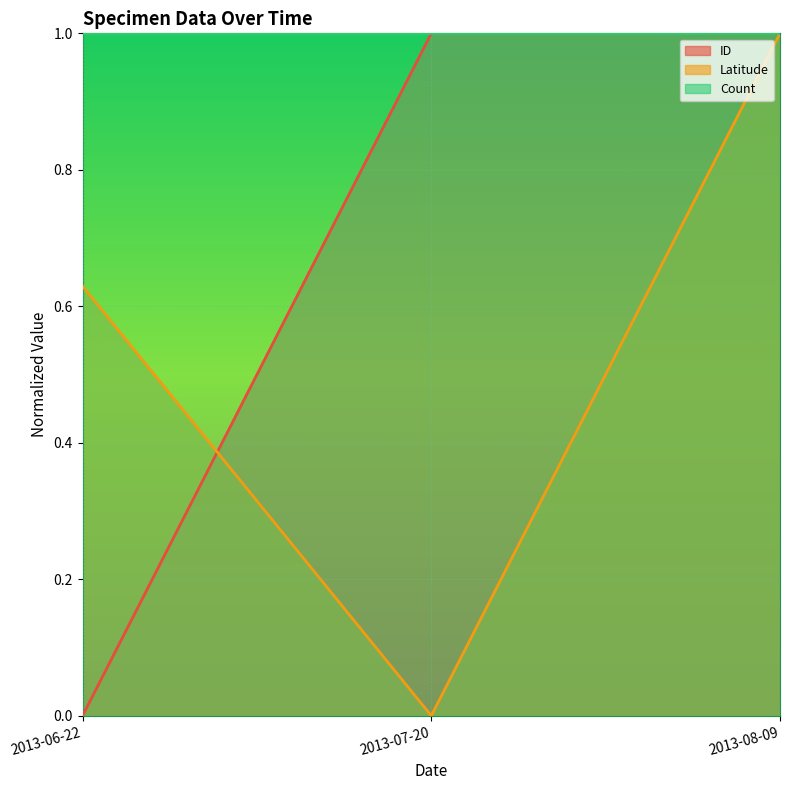

At how many categories does at least one series exceed 0?

3